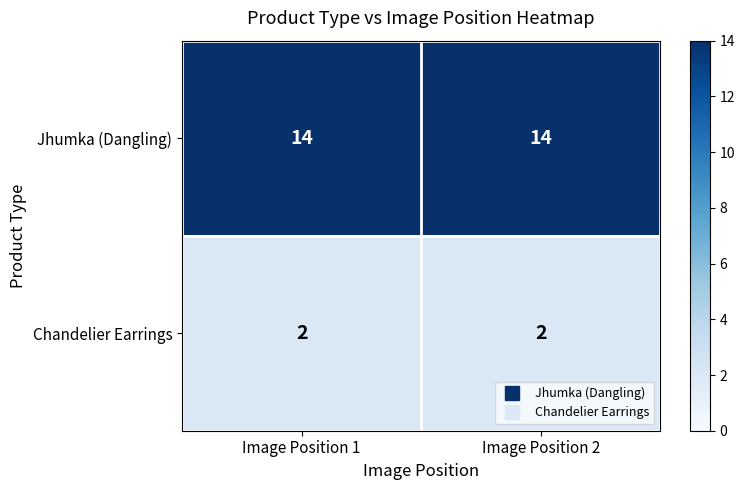

At how many categories does at least one series exceed 11?

2